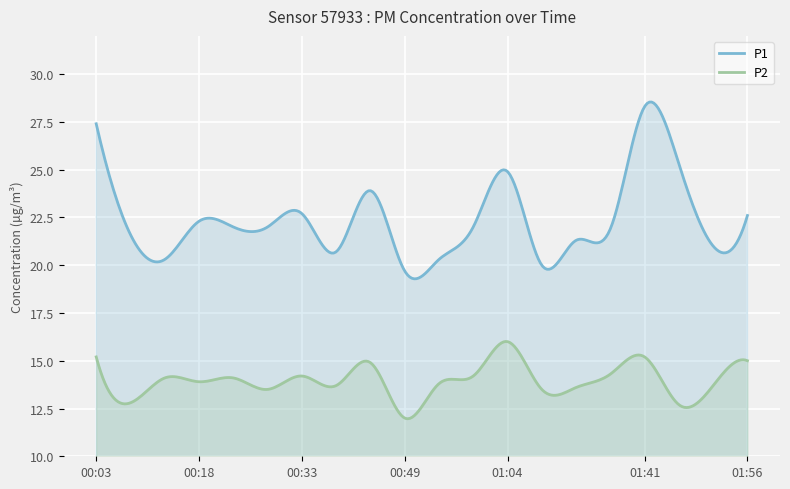

How many lines are shown in the chart?

2